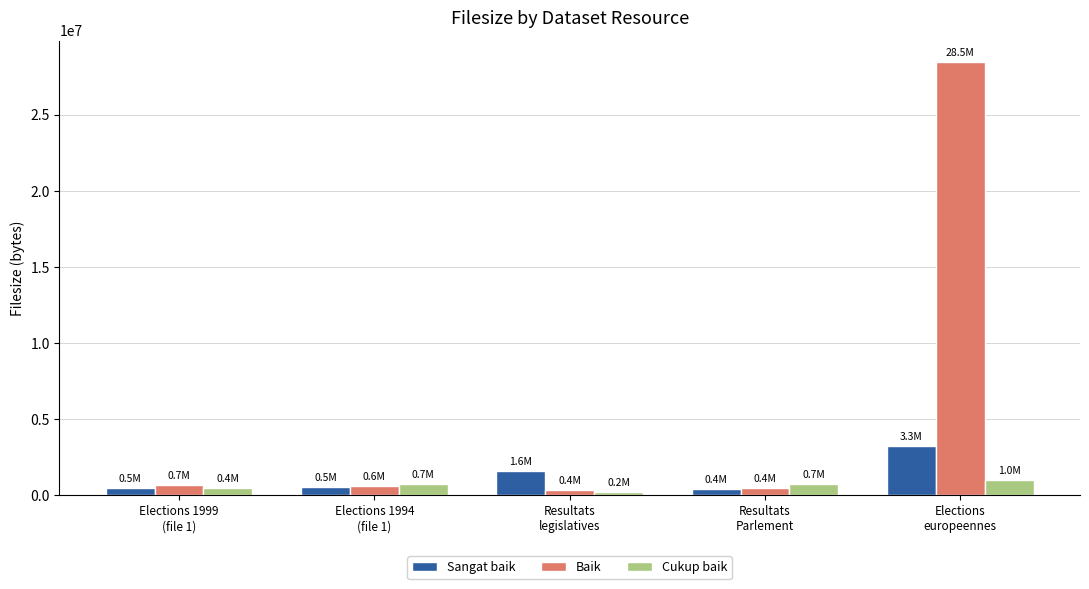

Which category has the highest value across all series?

Elections
europeennes